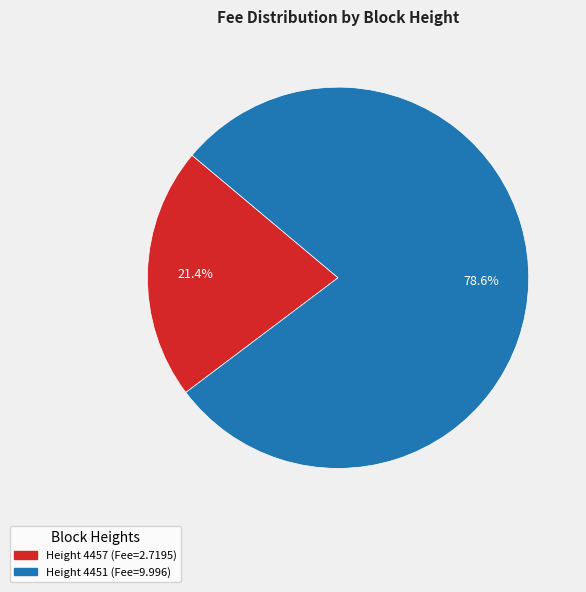

Does any single category account for the majority?

Yes